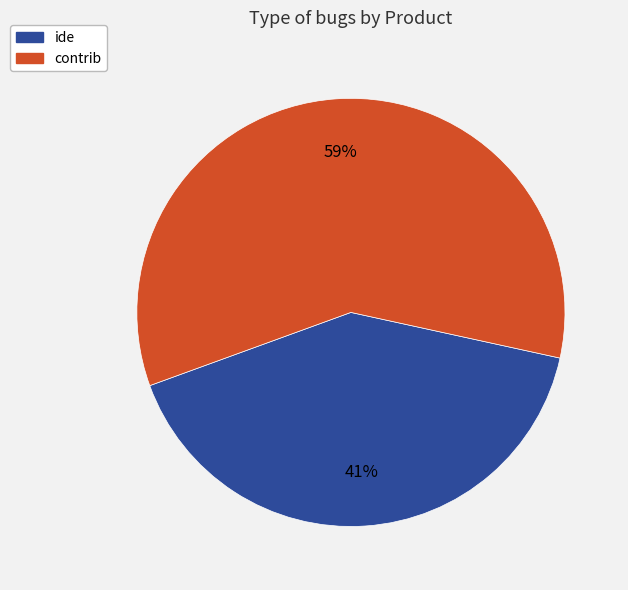

To the nearest percent, what is the difference between the ide and contrib slice percentages?

18%